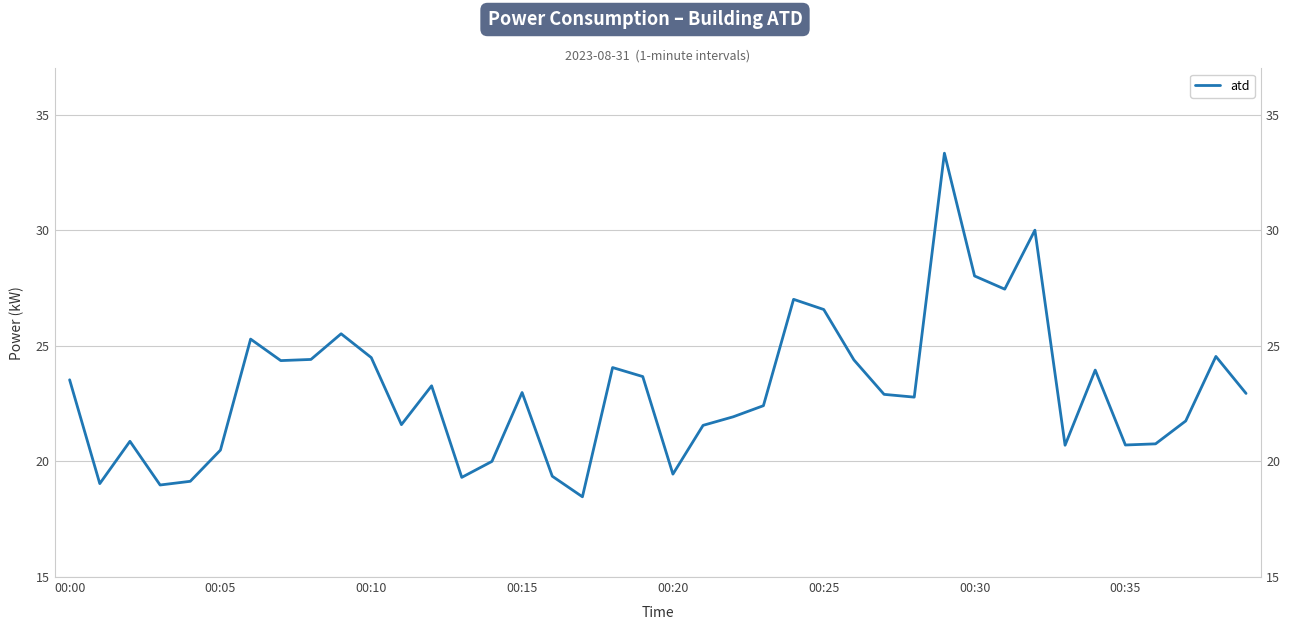

True or false: the data has more than 1 interior local peaks.

True